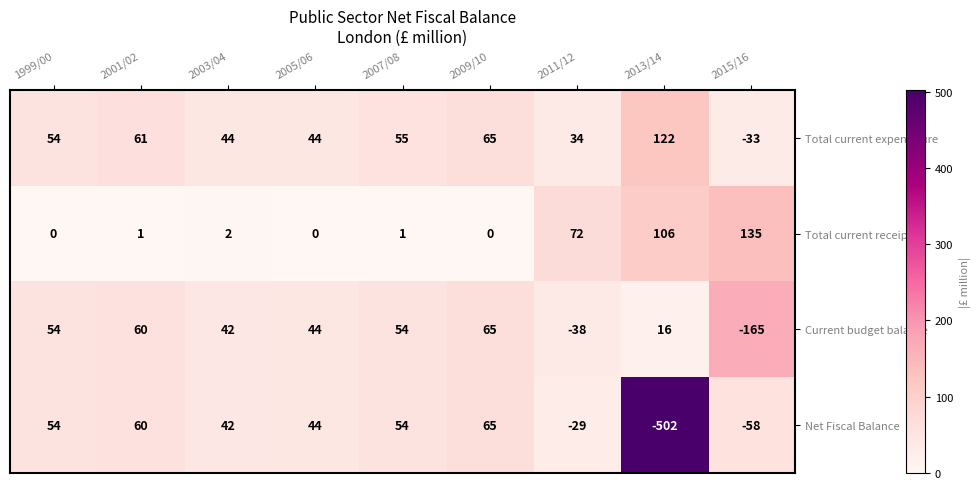

Which series has the largest total across all categories?

Total current expenditure